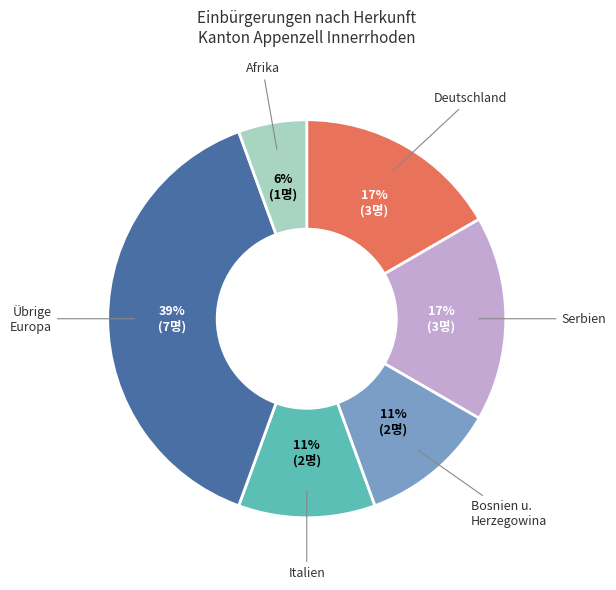

To the nearest percent, what is the difference between the largest and smallest slice percentages?

33%